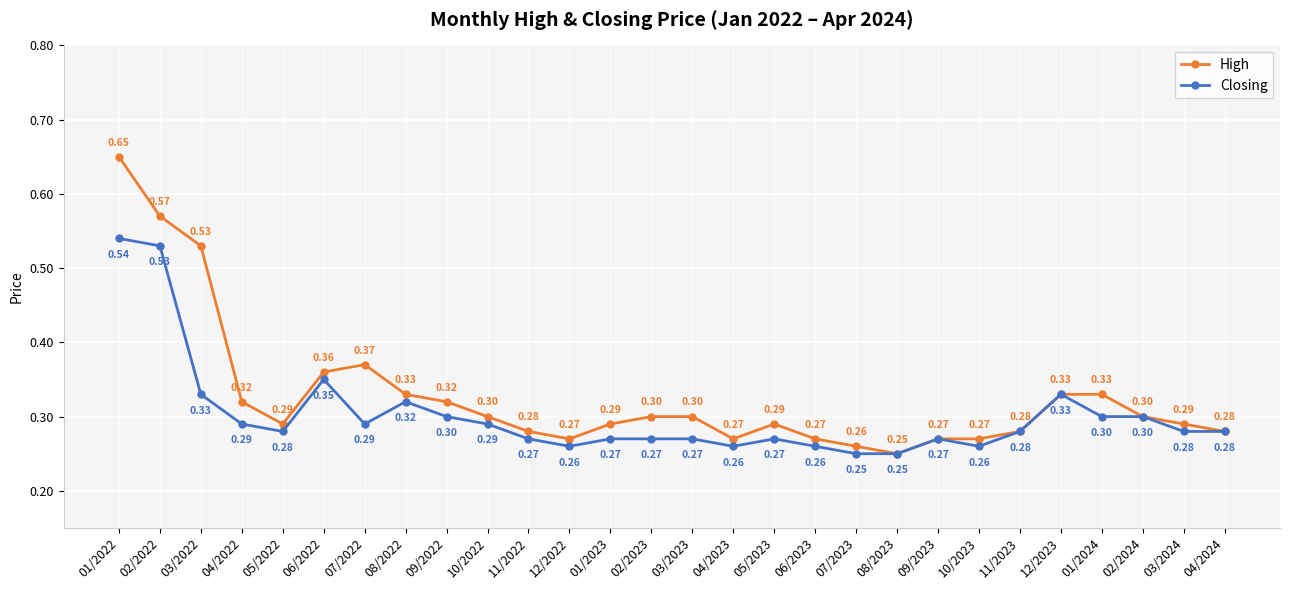

Count the number of categories in the chart.

28